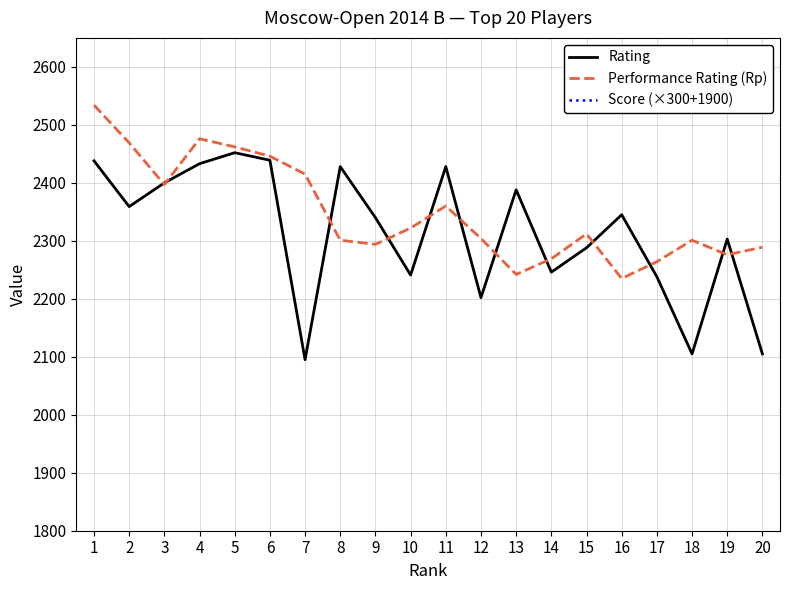

Which series has the largest range (max minus min)?

Score (×300+1900)